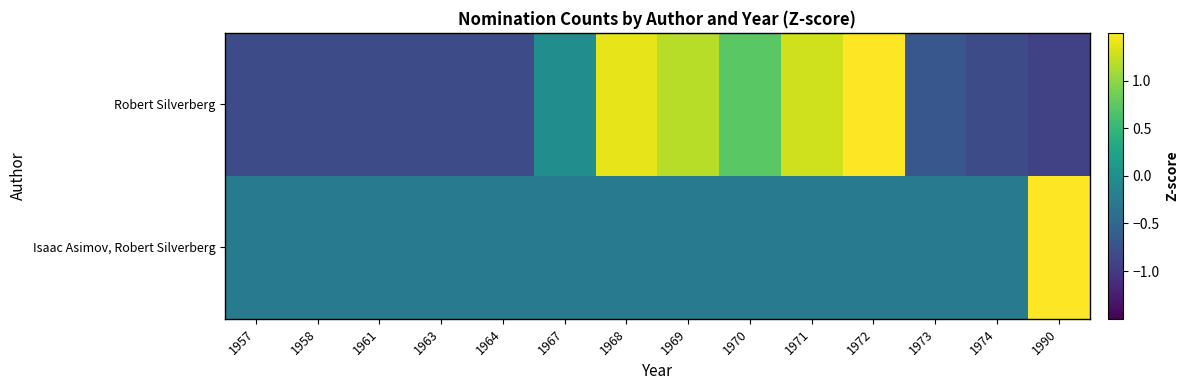

Which label corresponds to the smallest value in the chart?

1990